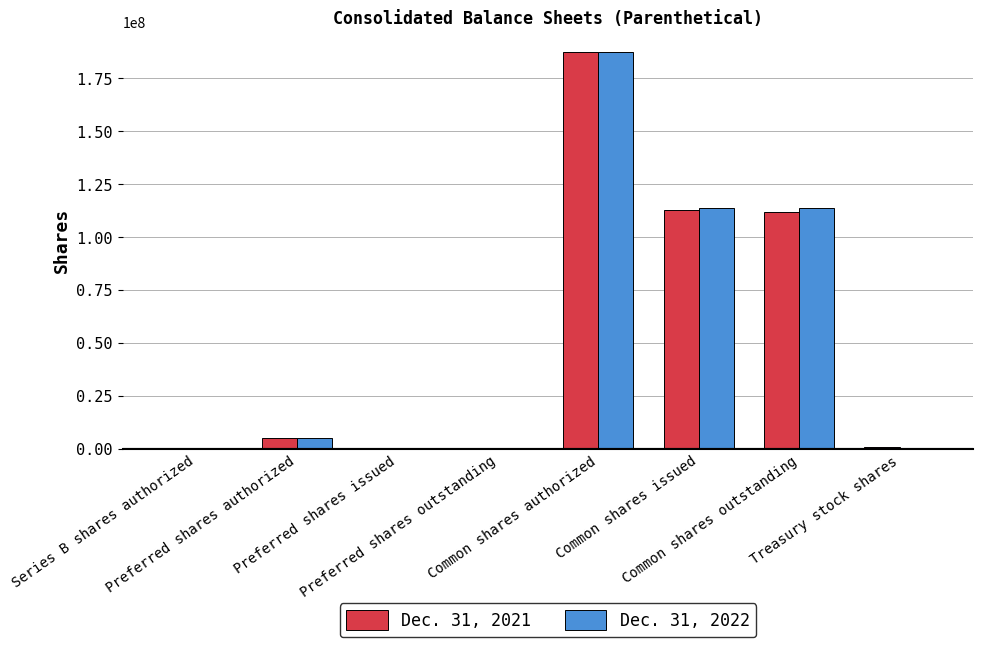

Count the number of data series in this chart.

2